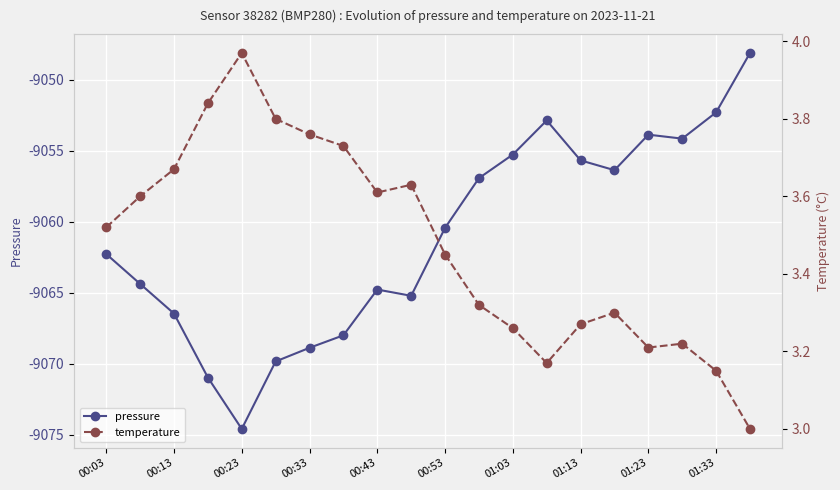

At which label does pressure reach its minimum?

00:23